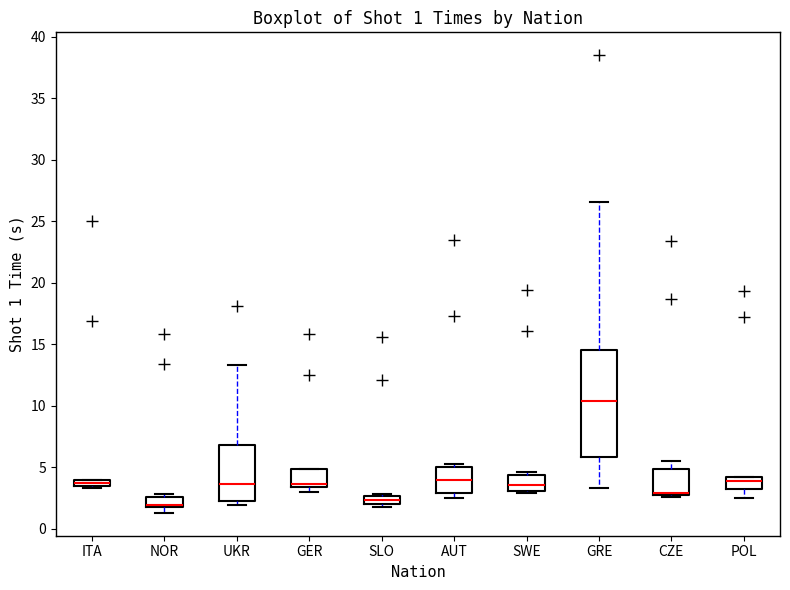

Comparing the boxes themselves (not the whiskers), which one is the tallest?

GRE